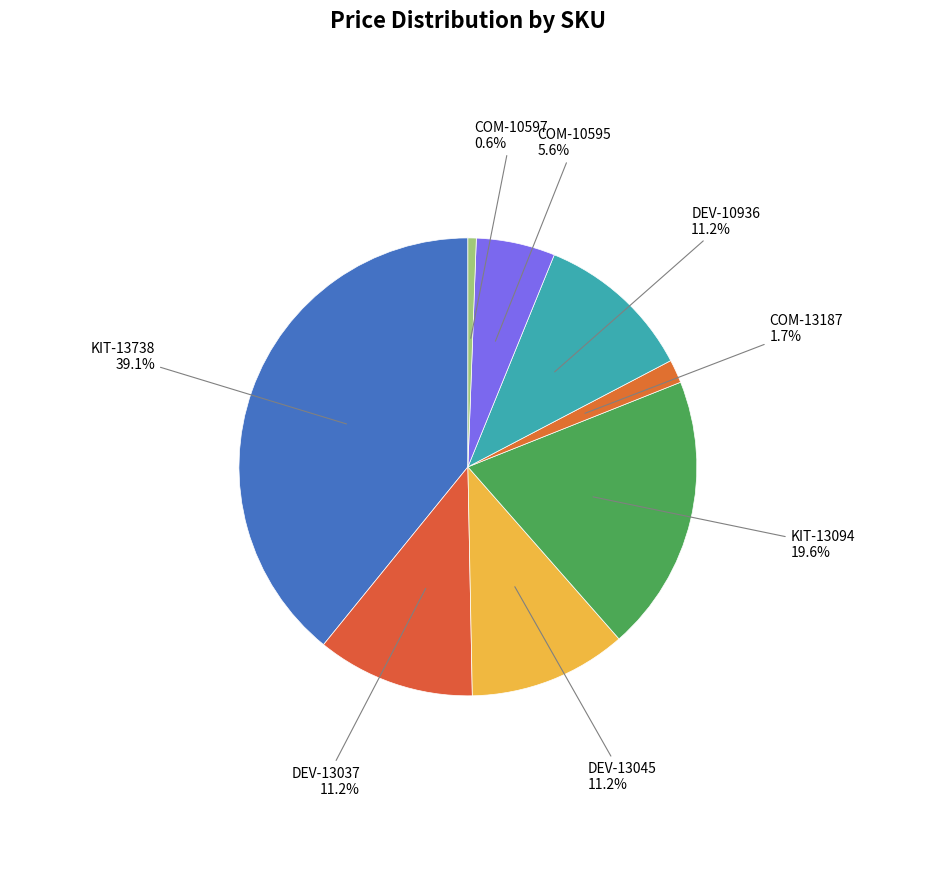

Rank the categories by value from lowest to highest.

COM-10597, COM-13187, COM-10595, DEV-13037, DEV-13045, DEV-10936, KIT-13094, KIT-13738